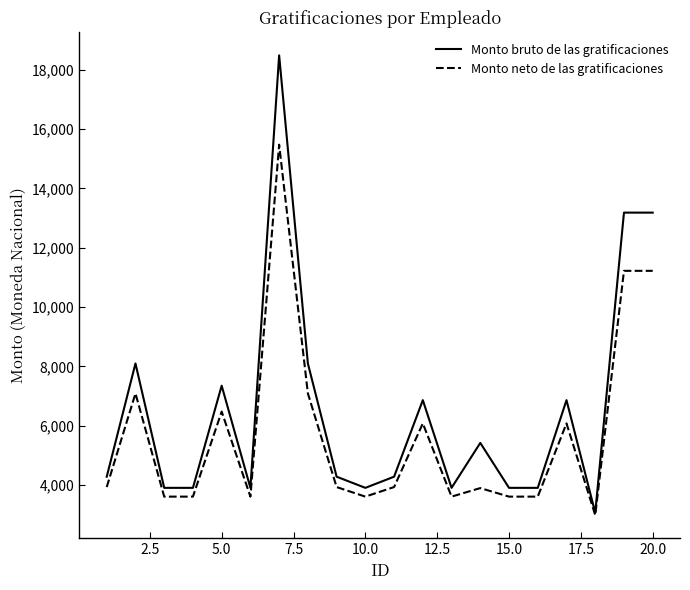

List the series in order of their overall mean, lowest first.

Monto neto de las gratificaciones, Monto bruto de las gratificaciones